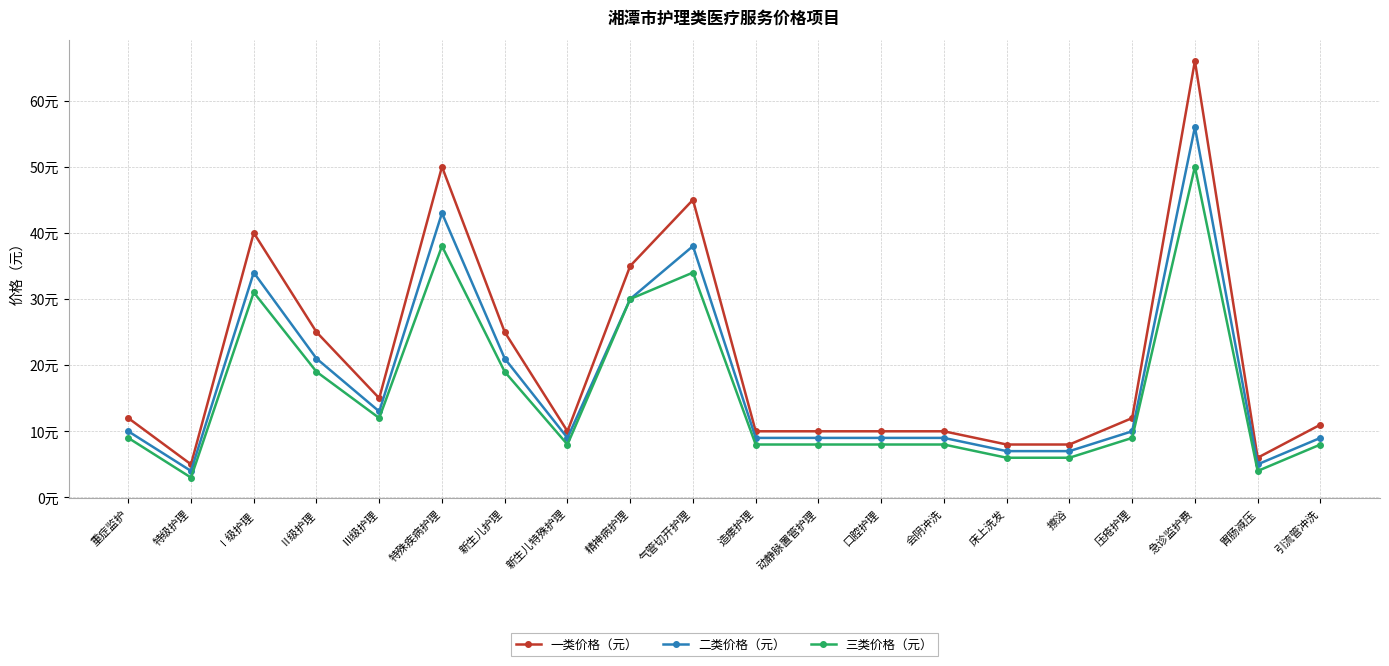

The value of 一类价格（元） at 精神病护理 is 51. True or false?

False